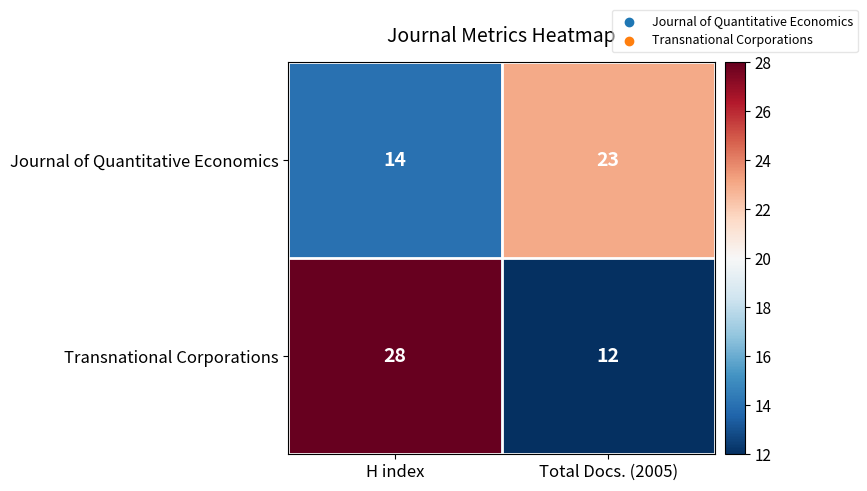

What is the spread (max minus min) of values at Total Docs. (2005)?

11